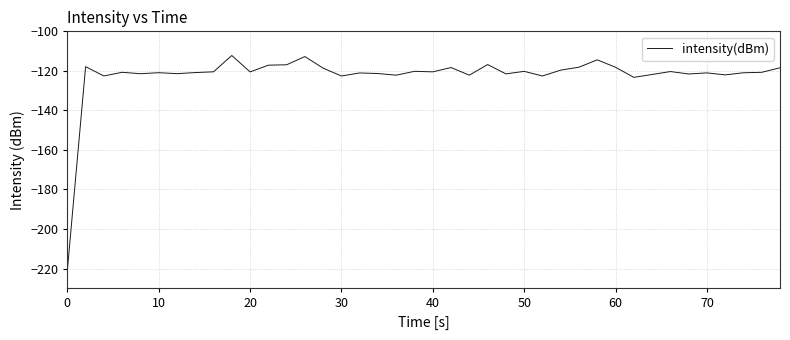

What is the difference between the maximum and minimum values?

108.8